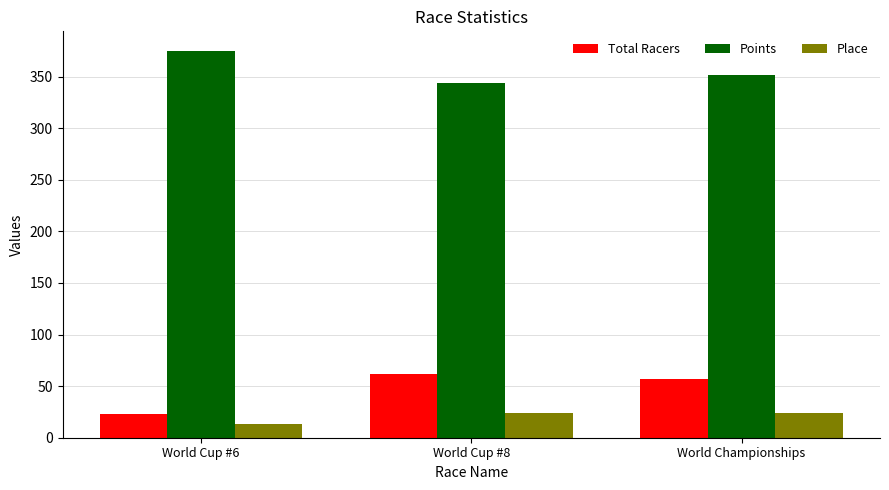

Which series has the widest spread of values?

Total Racers